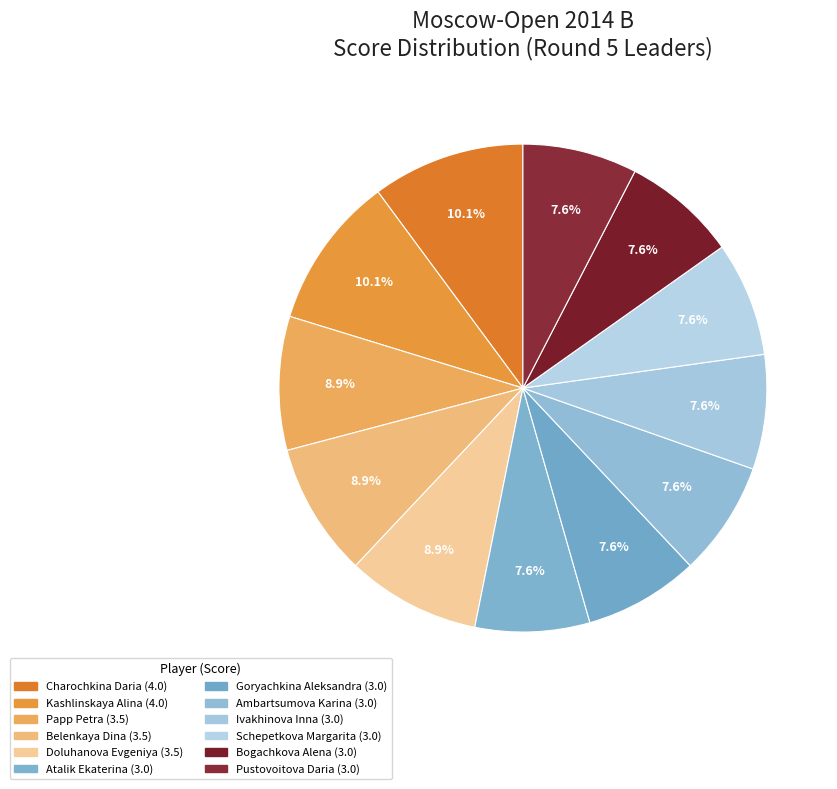

To the nearest percent, what percentage of the pie is Ambartsumova Karina?

8%